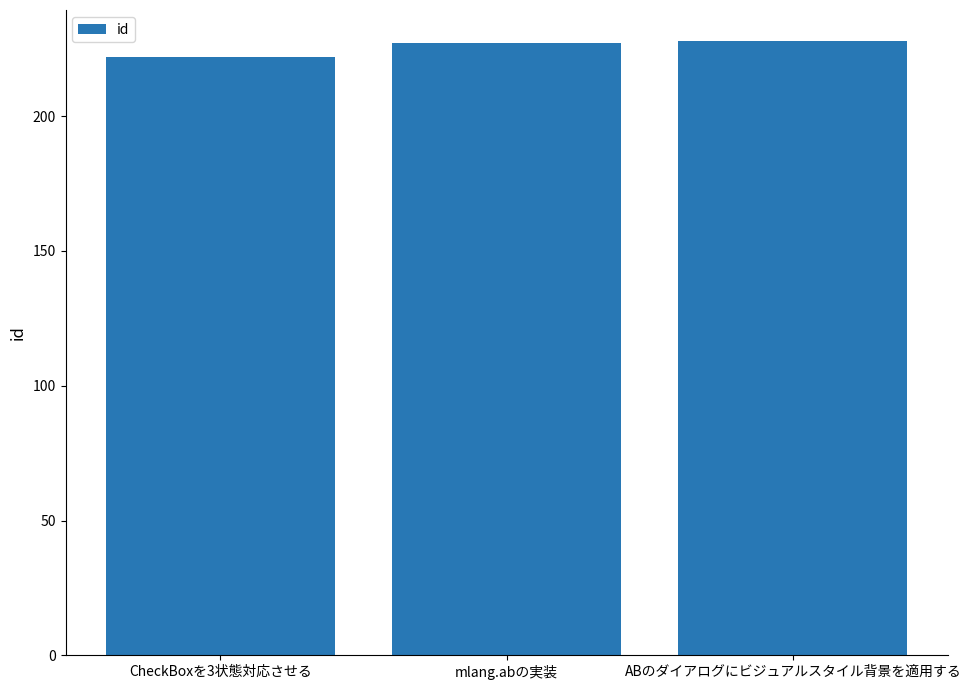

Reading left to right, transcribe all the data shown in this chart.

222	227	228